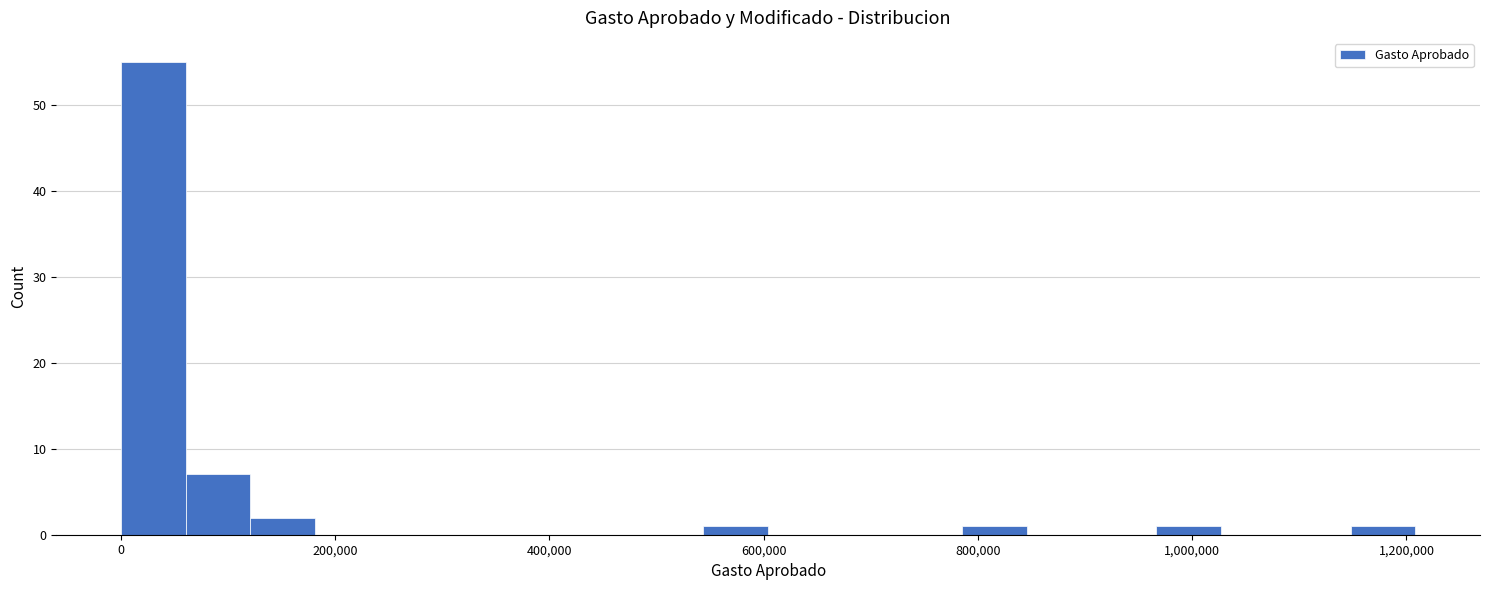

Read against the x-axis, roughly where is the centre of the tallest bar?

40000